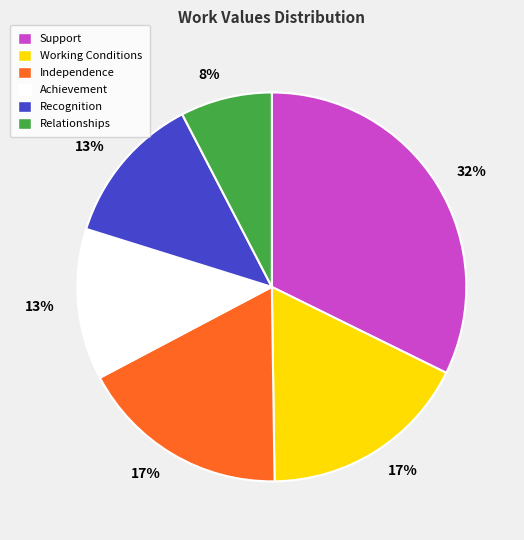

How many slices are in this pie chart?

6